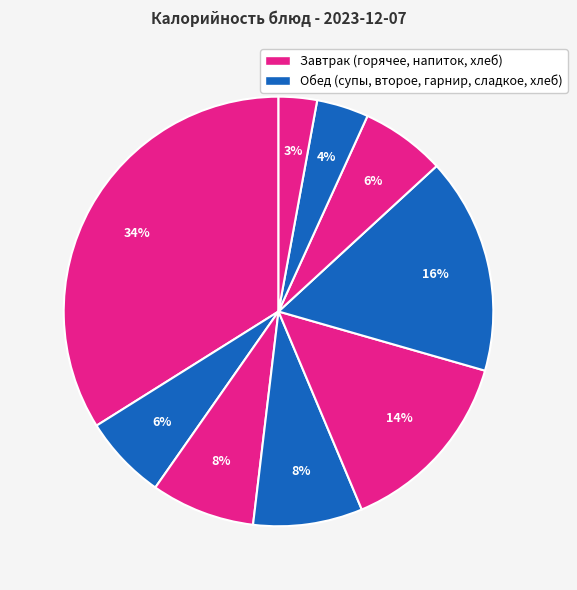

How many segments does this pie chart have?

9